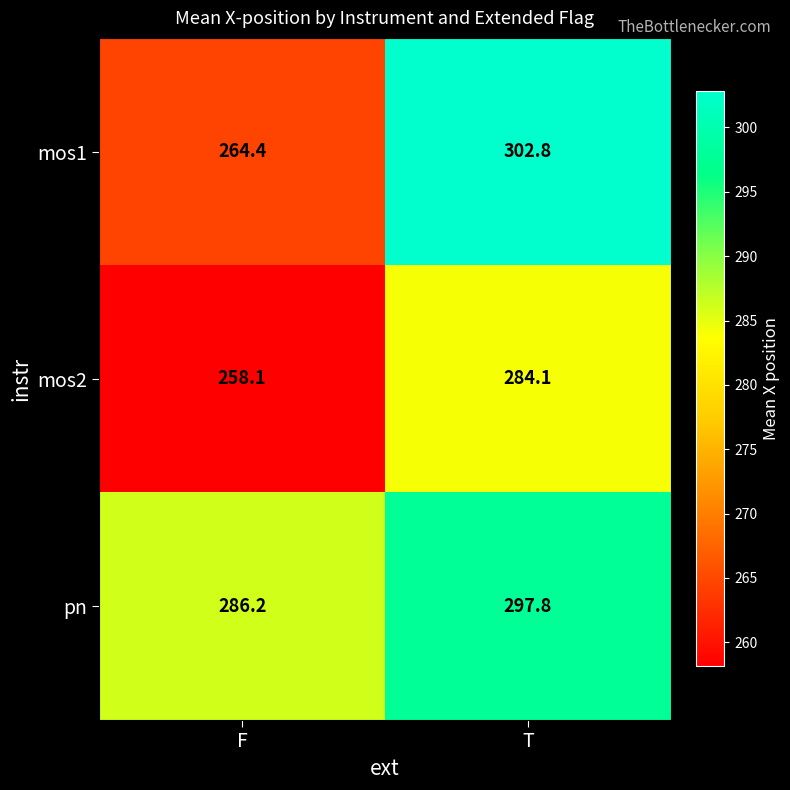

At which label is mos1 closest to 283?

F